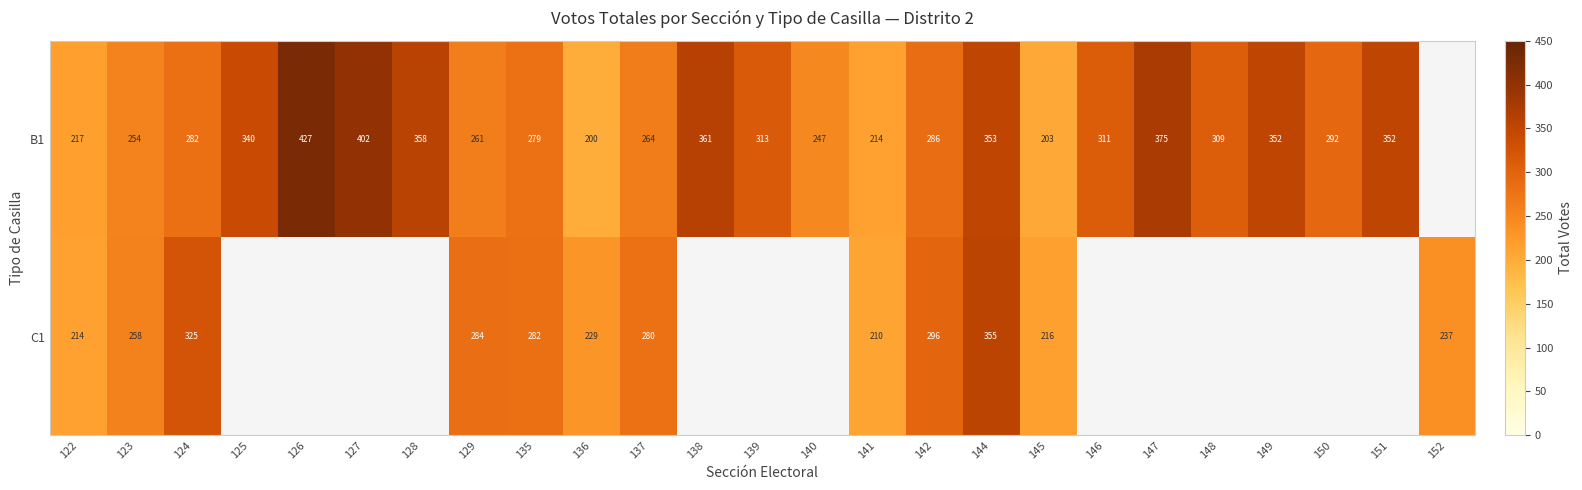

What is the total value across all series at 123?

512